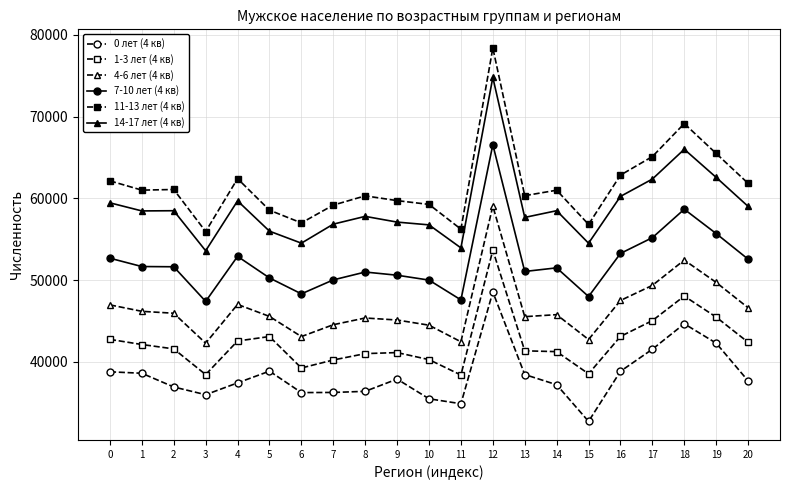

Where is the first local maximum for 0 лет (4 кв)?

5